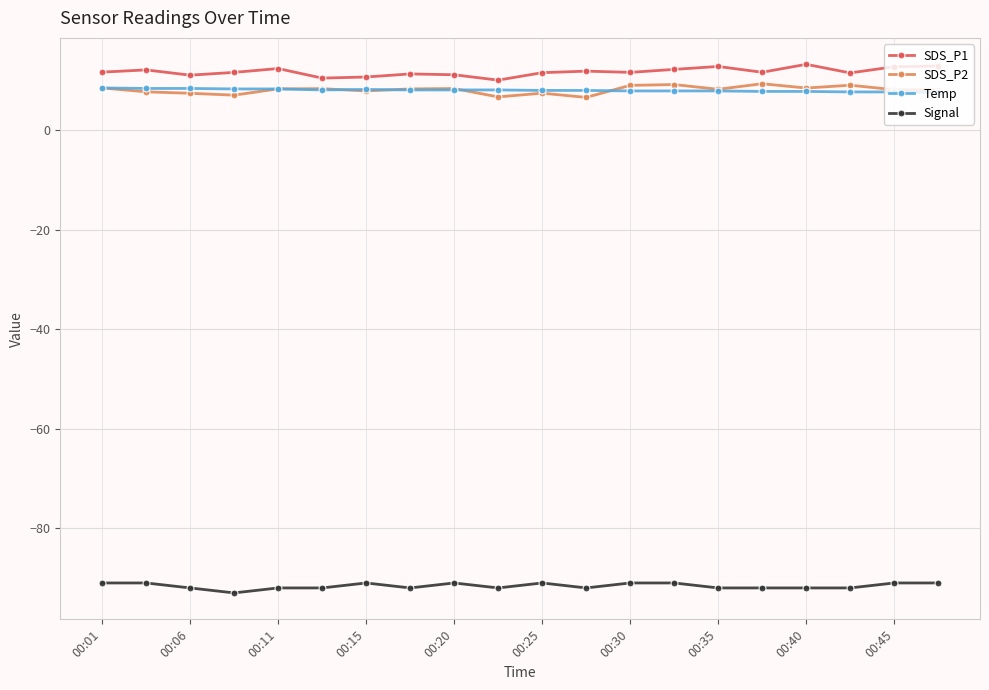

What is the lowest value of the SDS_P2 series?

6.6